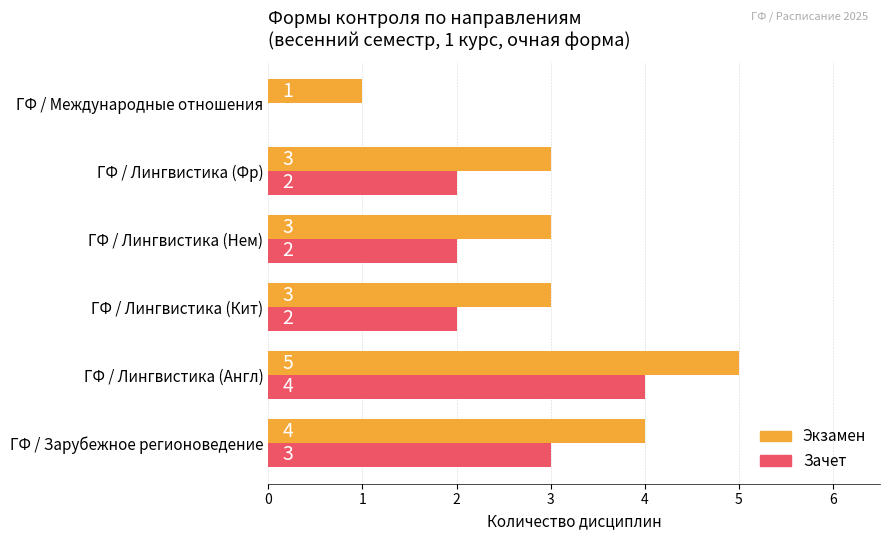

The value of Зачет at ГФ / Лингвистика (Фр) is 1. True or false?

False